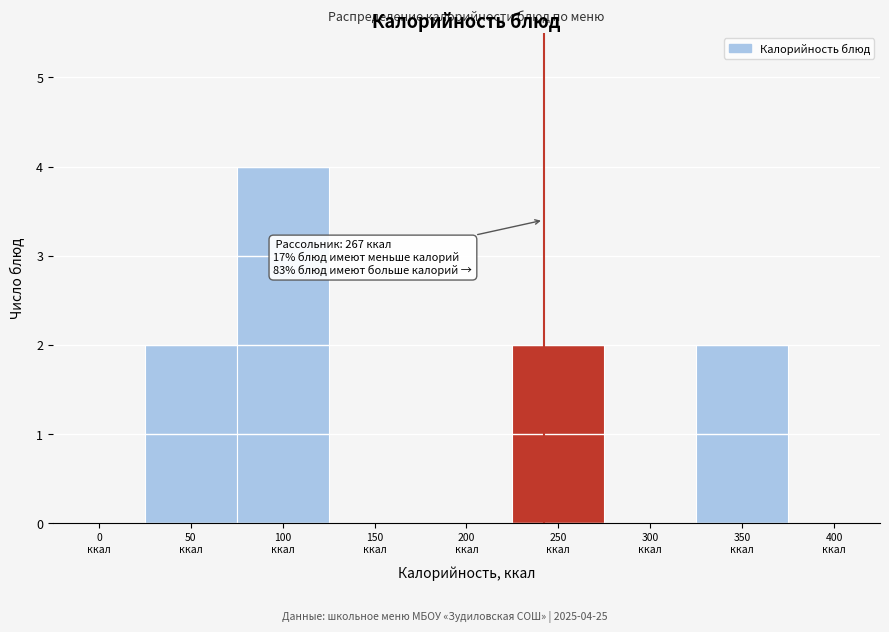

What is the sum of all values?

10